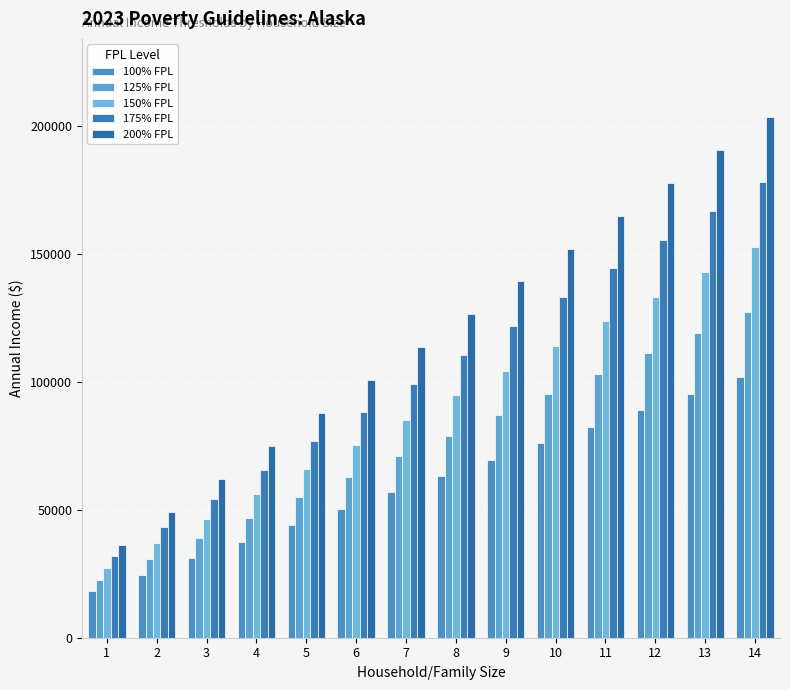

What is the average value of the 175% FPL series?

105008.8